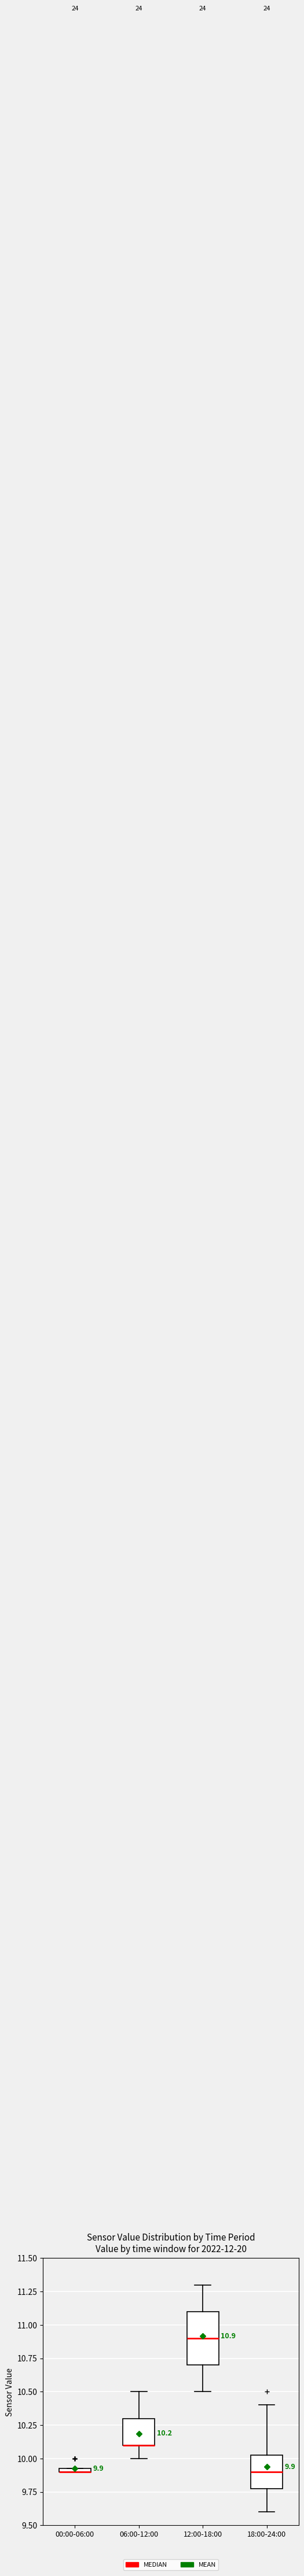

Comparing the boxes themselves (not the whiskers), which one is the tallest?

12:00-18:00